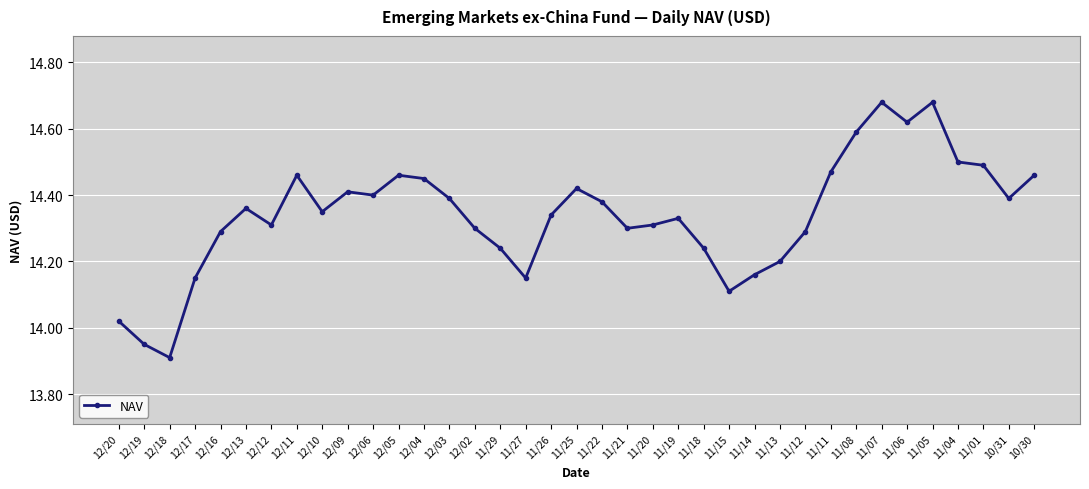

The value at 11/26 is 14.3. True or false?

True